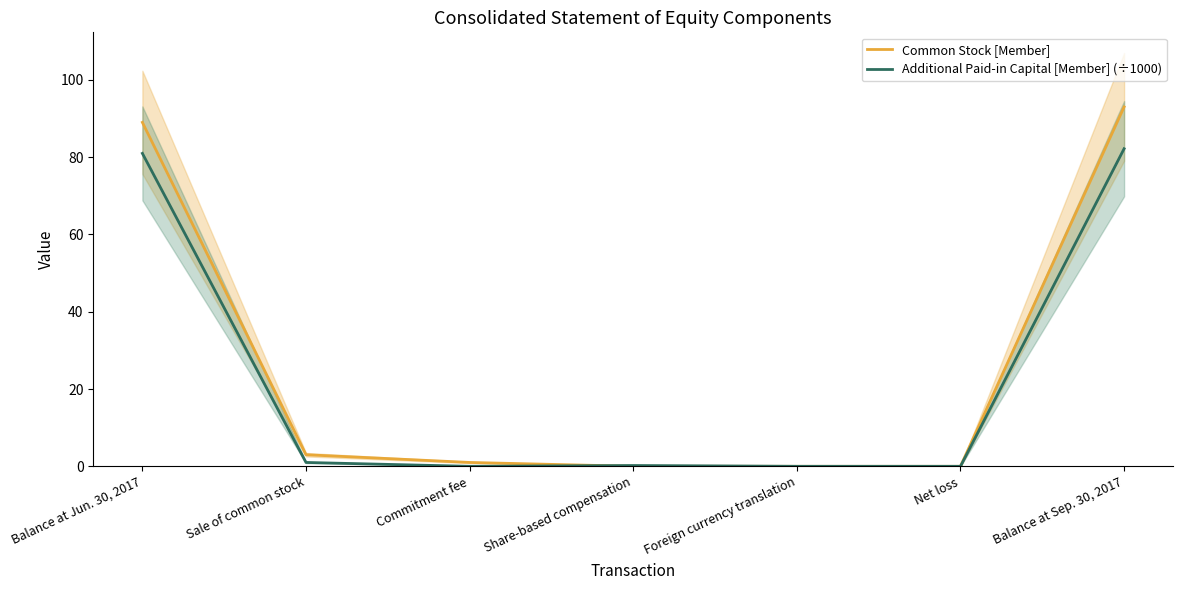

At which label is Common Stock [Member] closest to 46?

Balance at Jun. 30, 2017